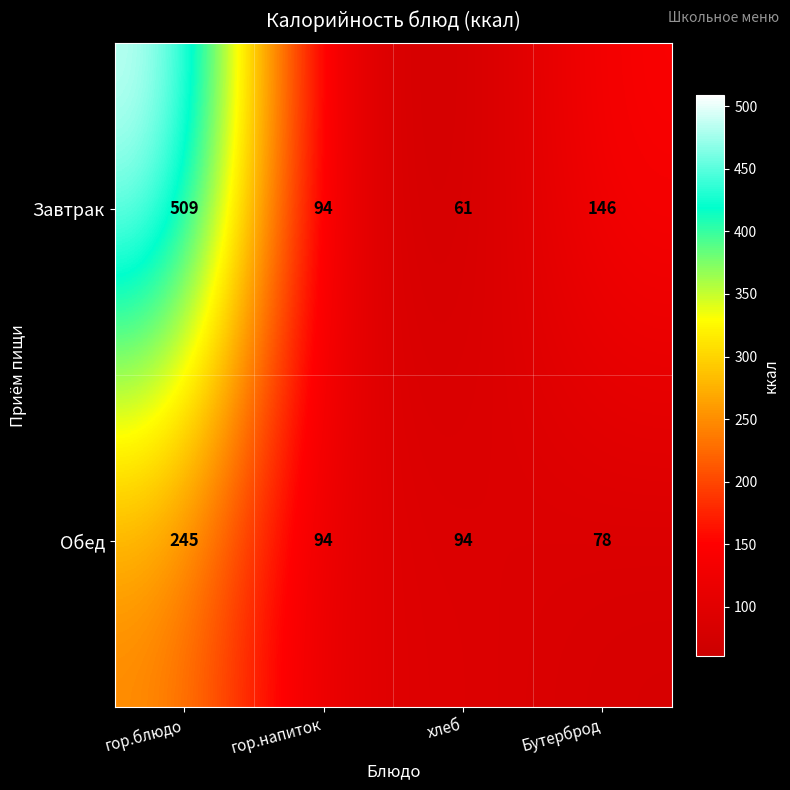

At how many categories does at least one series exceed 295?

1